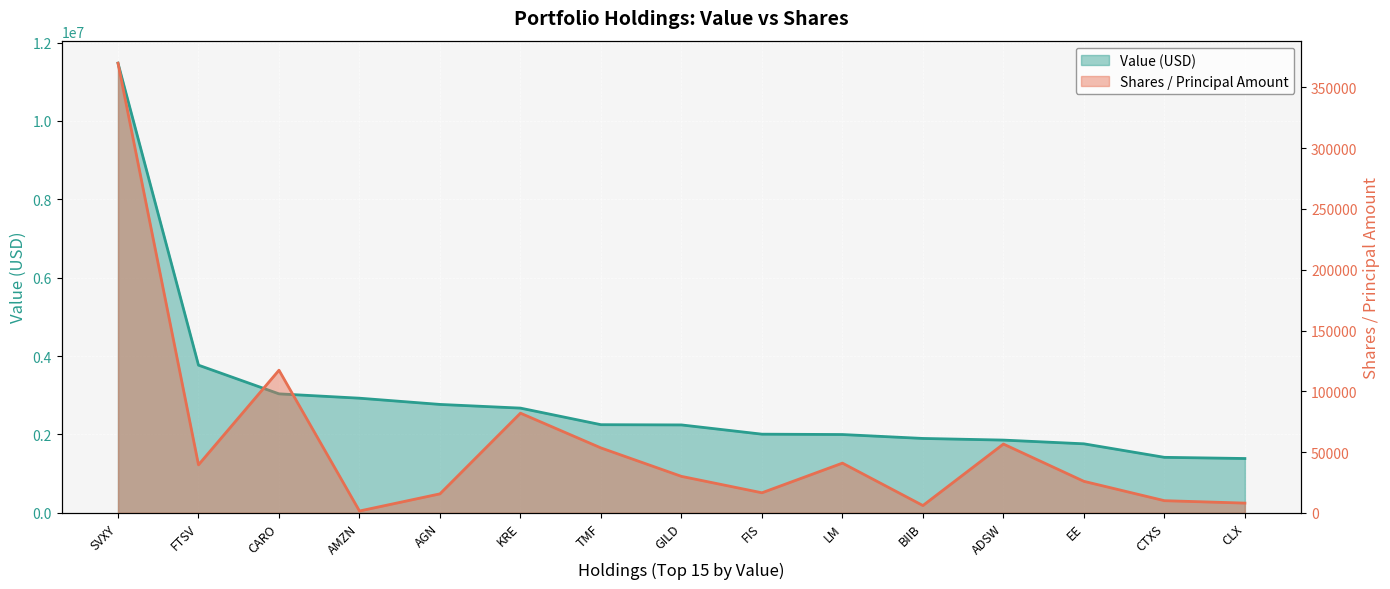

List the series in order of their overall mean, lowest first.

Shares / Principal Amount, Value (USD)